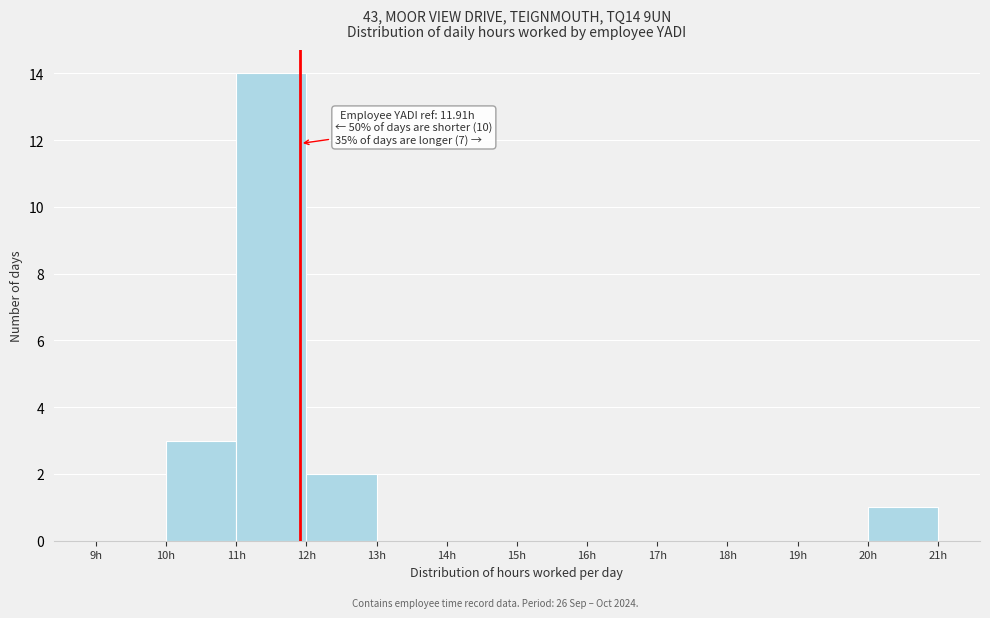

Which range on the x-axis has the tallest bar?

11 to 12